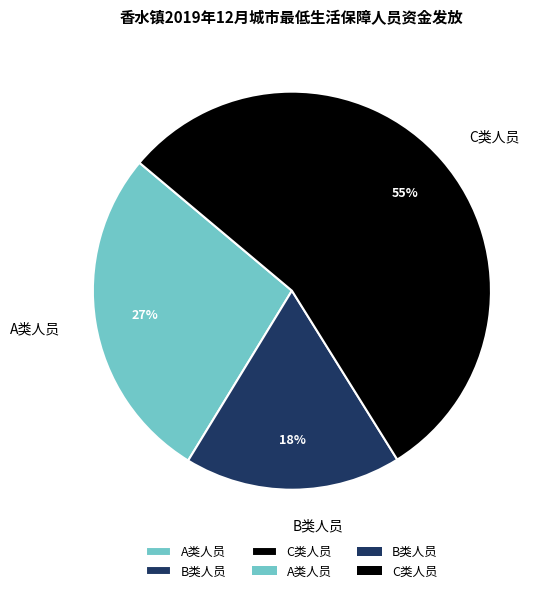

To the nearest percent, what is the difference between the B类人员 and C类人员 slice percentages?

37%